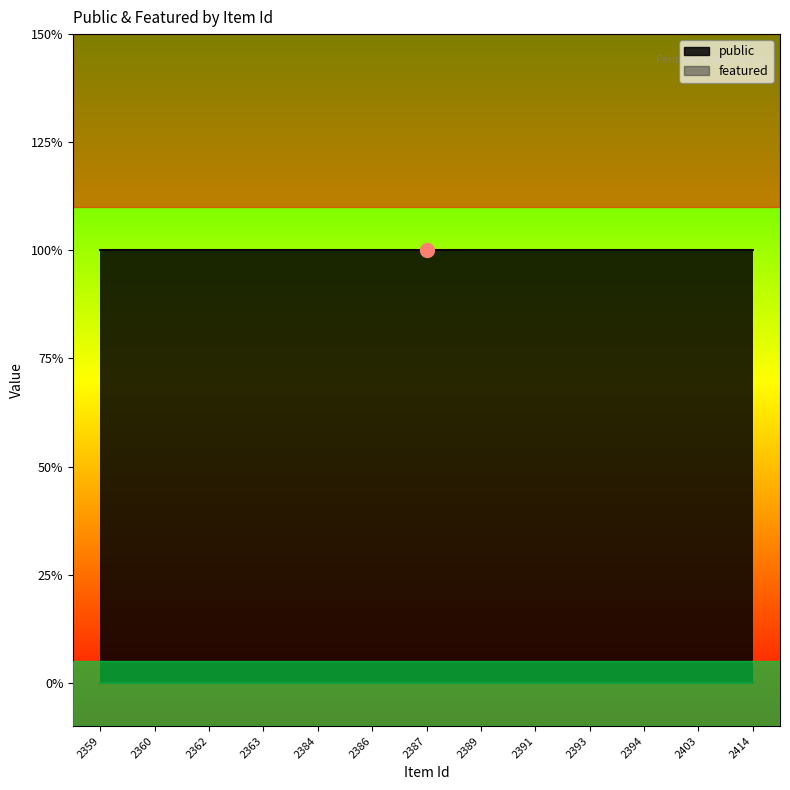

True or false: featured has a value of 0 at 2386.

True